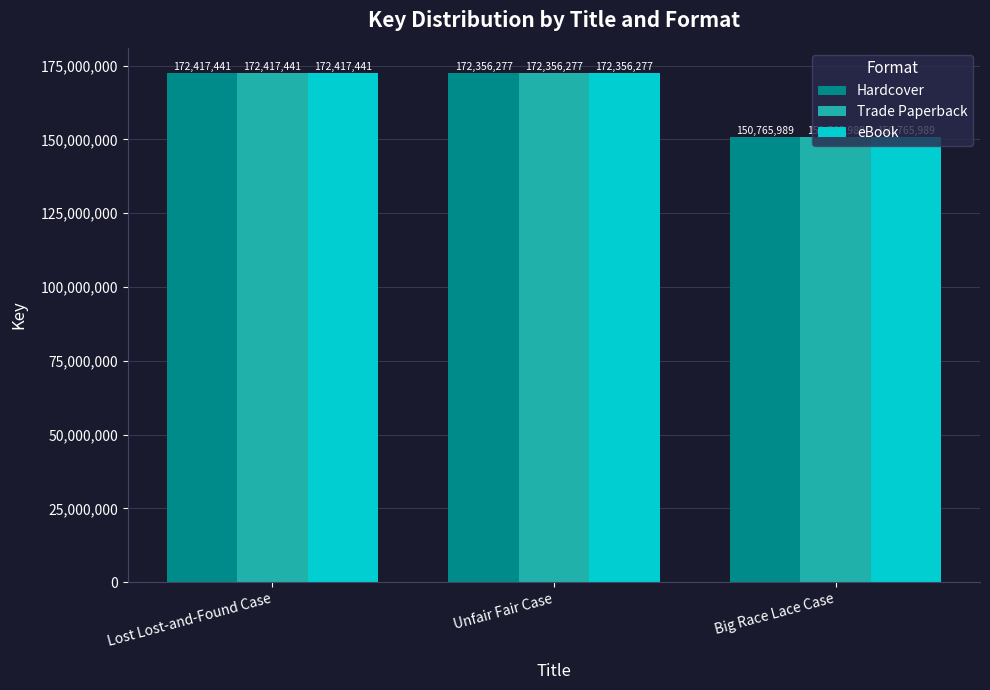

Reading left to right, extract all data points from this chart.

Hardcover: 172417441	172356277	150765989
Trade Paperback: 172417441	172356277	150765989
eBook: 172417441	172356277	150765989